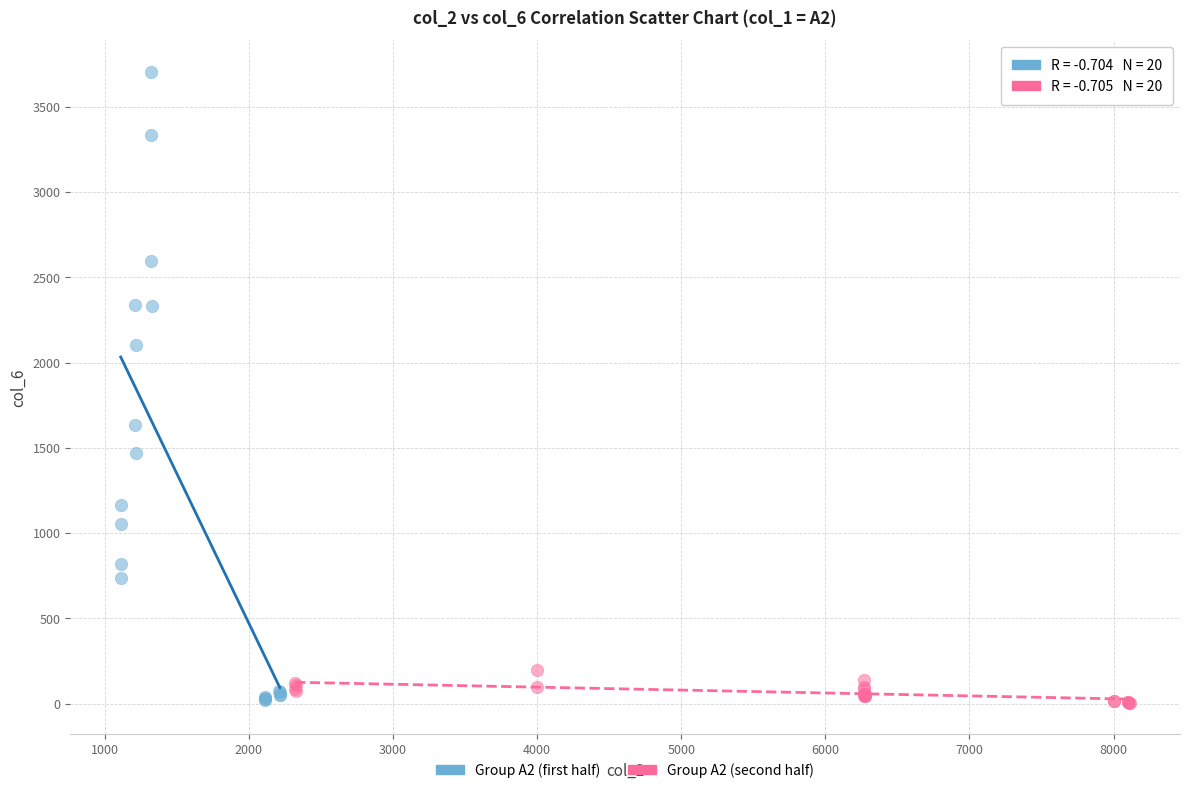

Which series reaches the maximum Y coordinate?

Group A2 (first half)